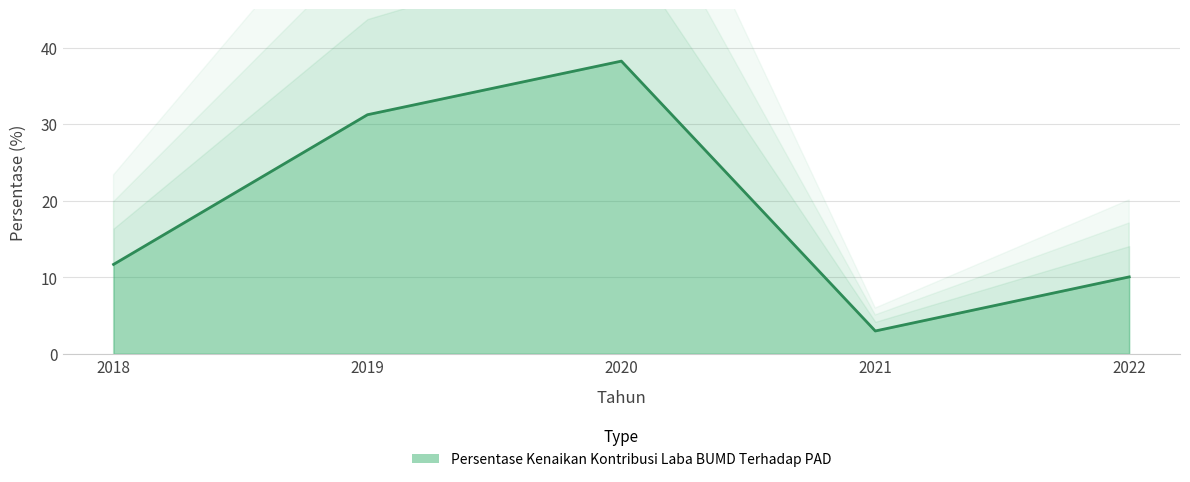

Is it true that the value at 2022 is 4.6?

False